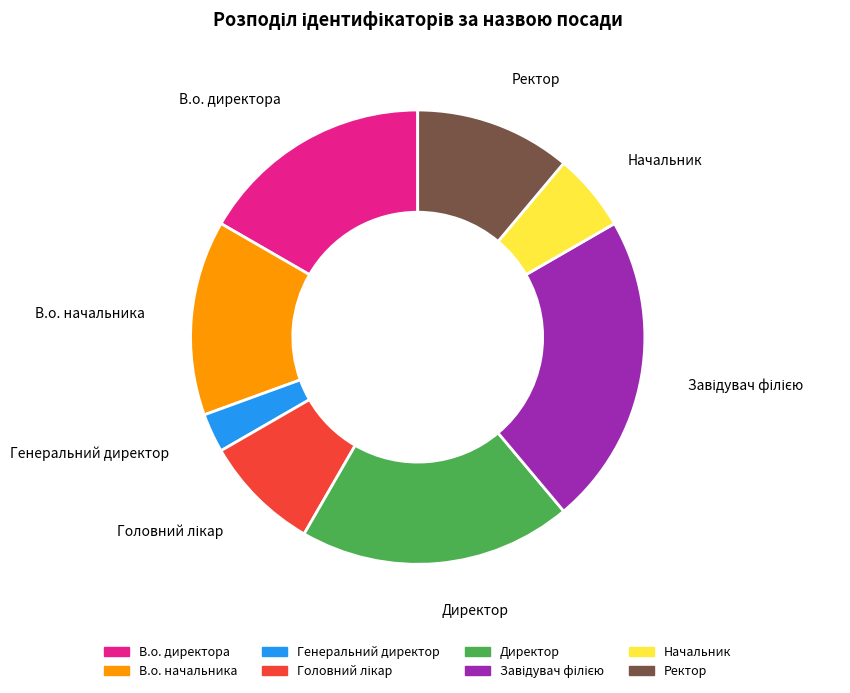

What is the smallest slice in the pie chart?

Генеральний директор